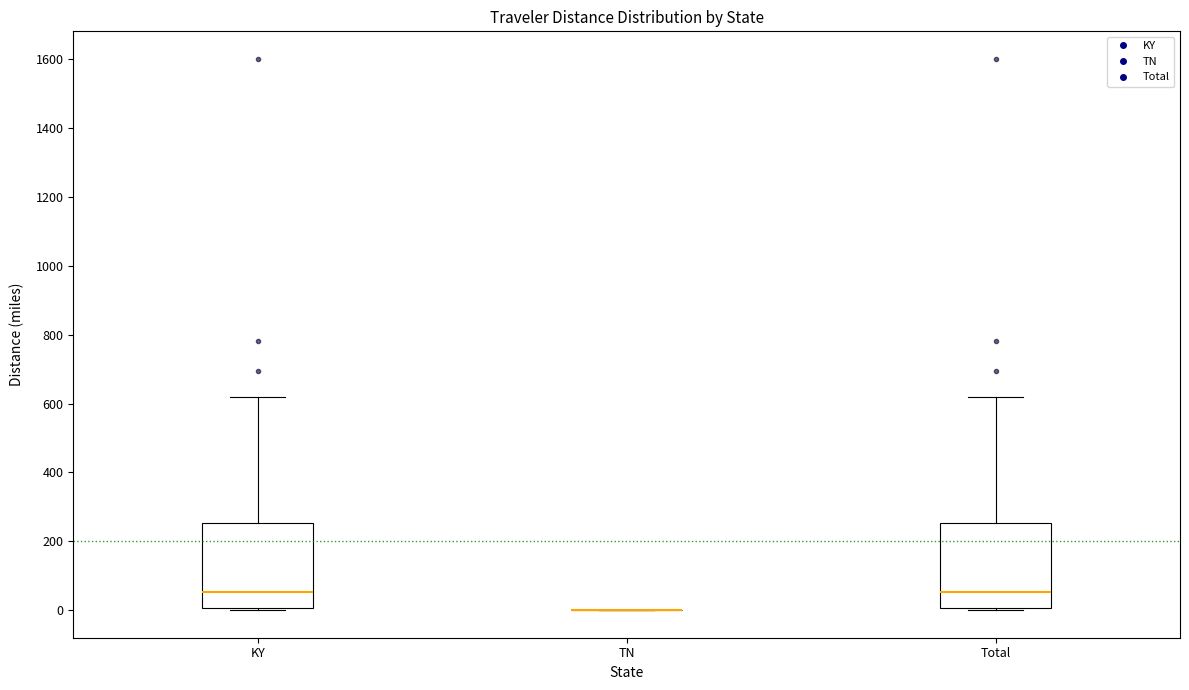

Reading left to right, read every box against the y-axis: the position of its median line, the range the box covers, and the ends of its whiskers. The values are not printed on the chart, so give them approximately, as read against the axis.

KY: median 60, box 0 to 260, whiskers 0 to 620
TN: box collapsed to a line at 0, whiskers 0 to 0
Total: median 60, box 0 to 260, whiskers 0 to 620